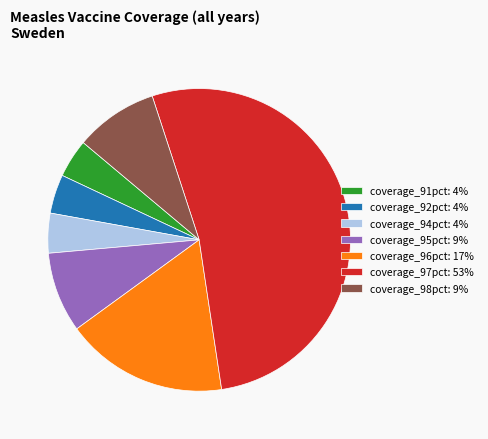

Which category has the biggest portion of the pie?

coverage_97pct: 53%